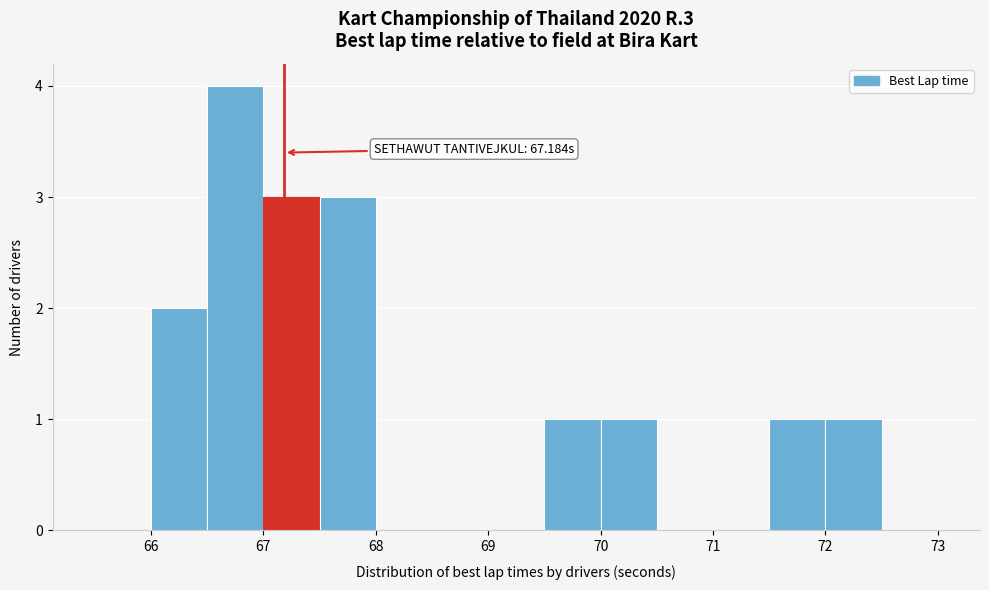

Which range on the x-axis has the tallest bar?

66.5 to 67.0